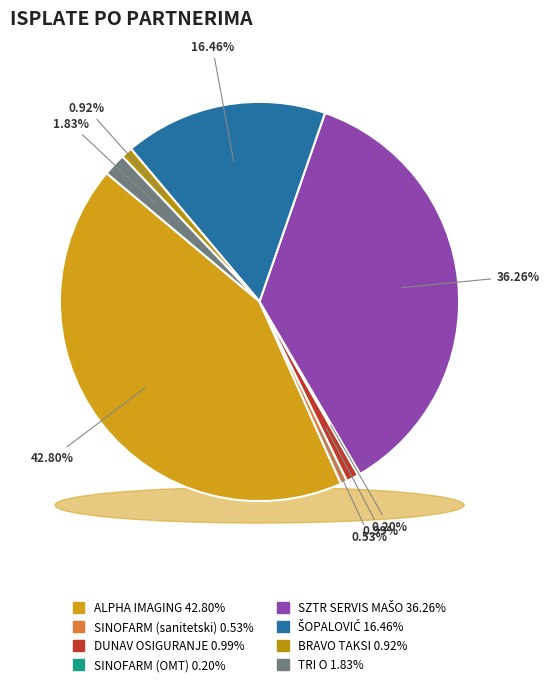

How many slices are in this pie chart?

8